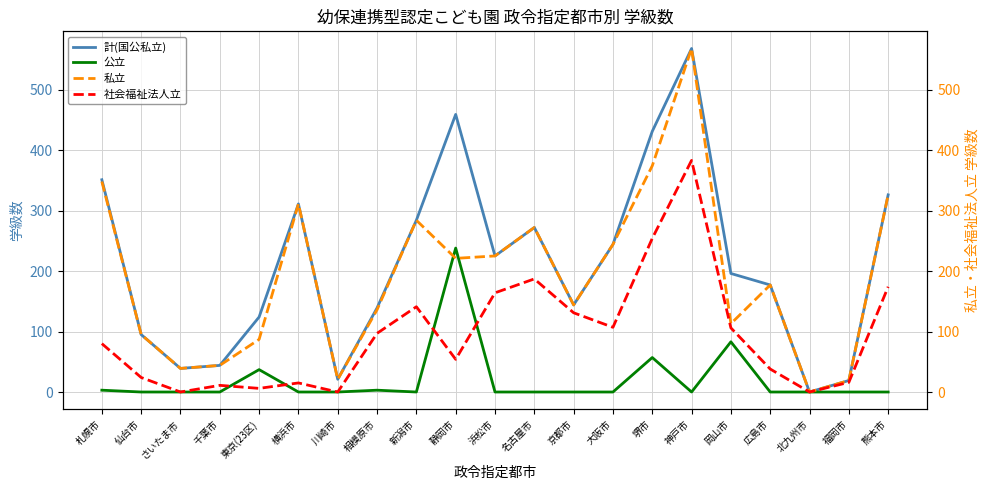

What is the sum of the 社会福祉法人立 values at 名古屋市 and 横浜市?

202